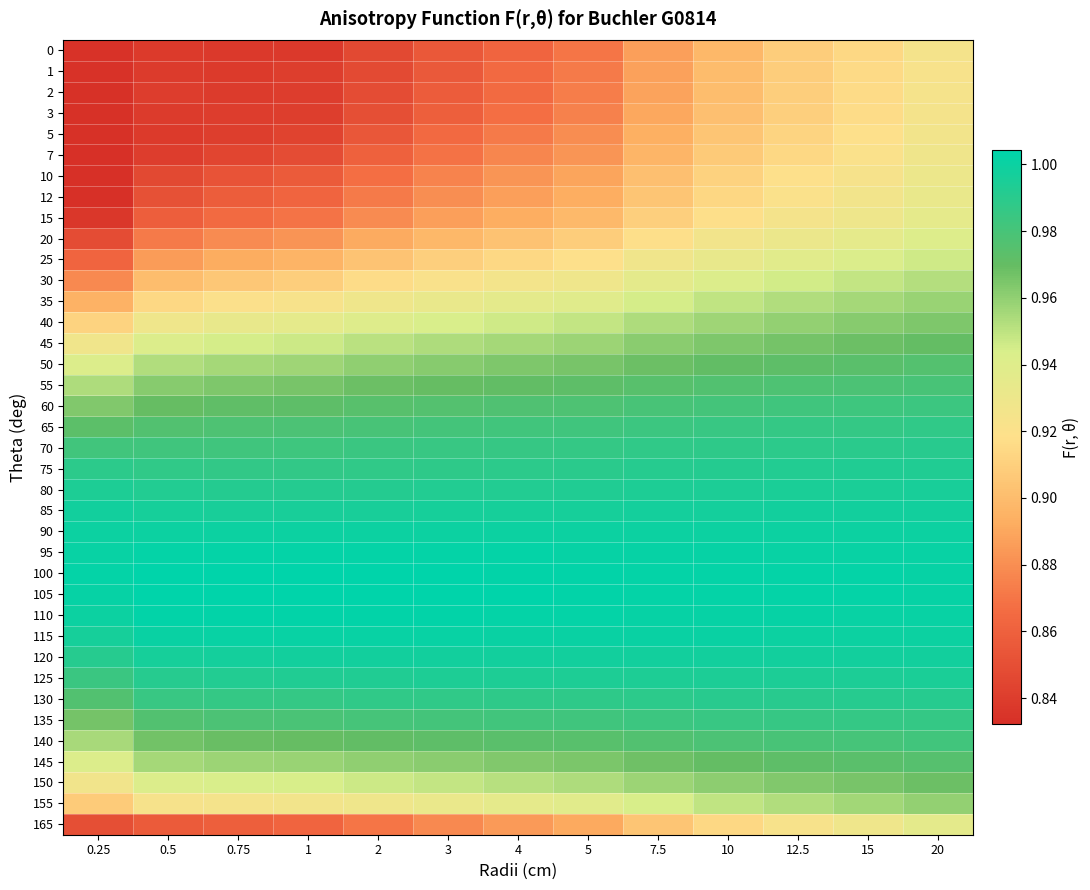

Rank the series at 0.75 from lowest to highest value.

0, 1, 2, 3, 5, 7, 10, 12, 165, 15, 20, 25, 30, 35, 155, 40, 150, 45, 50, 145, 55, 140, 60, 65, 135, 70, 130, 75, 80, 125, 85, 120, 90, 115, 95, 110, 100, 105